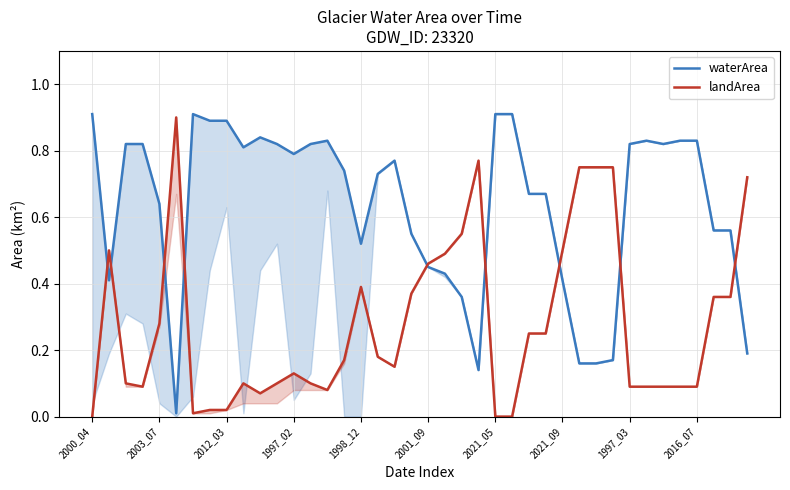

What is the approximate value of landArea at 26?

0.2